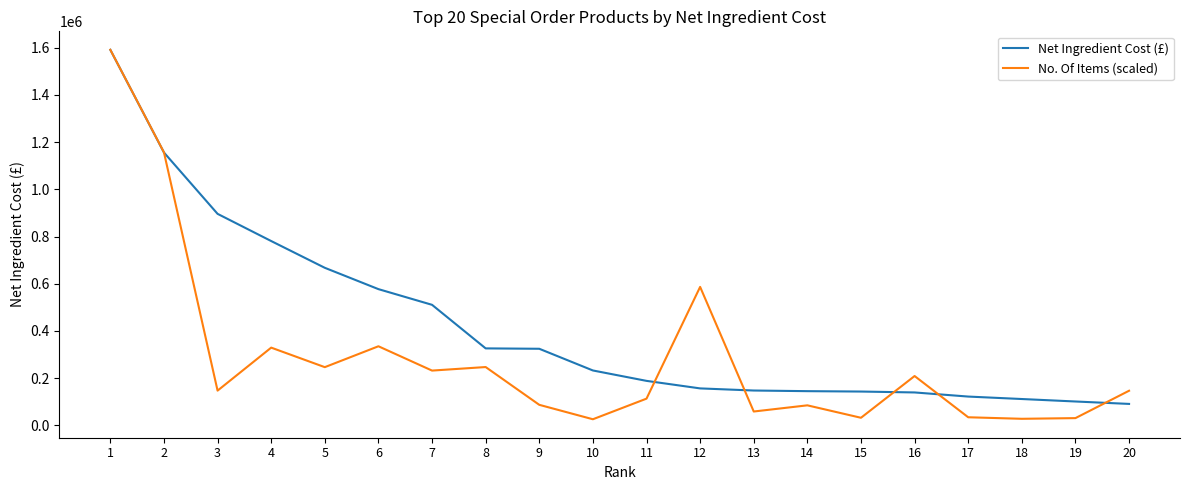

The Net Ingredient Cost (£) series shows 323067.8 at 7. True or false?

False